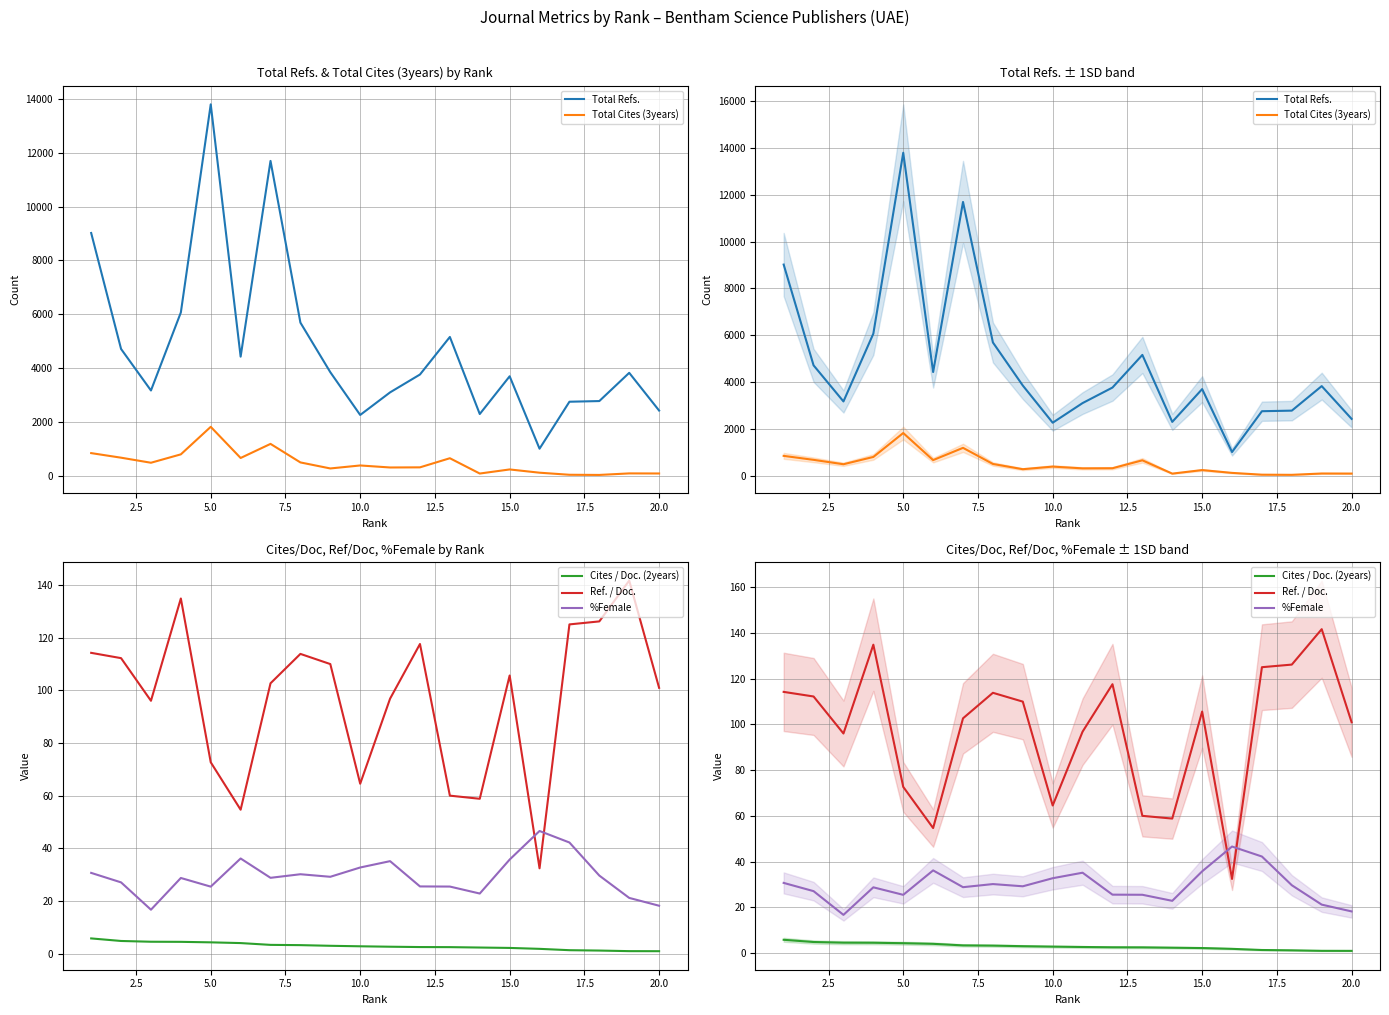

True or false: Total Refs. and Cites / Doc. (2years) intersect in this chart.

False